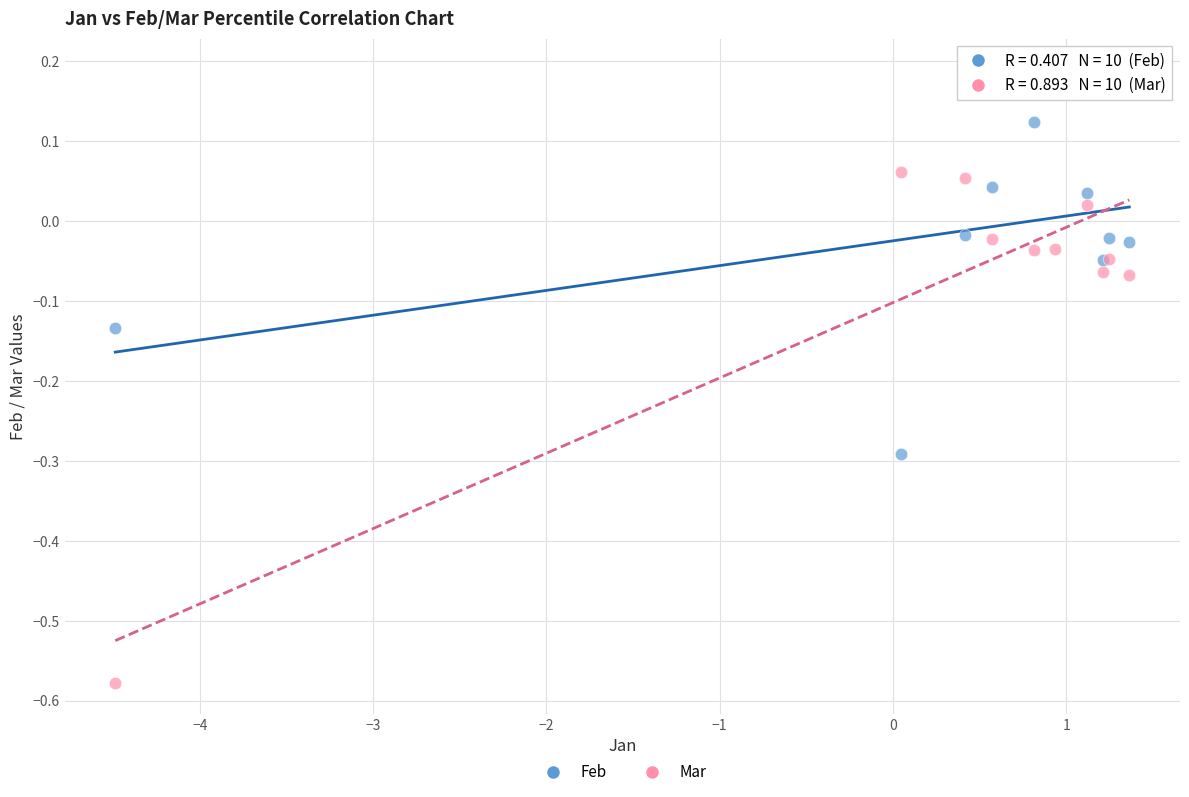

Which series reaches the minimum Y coordinate?

Mar